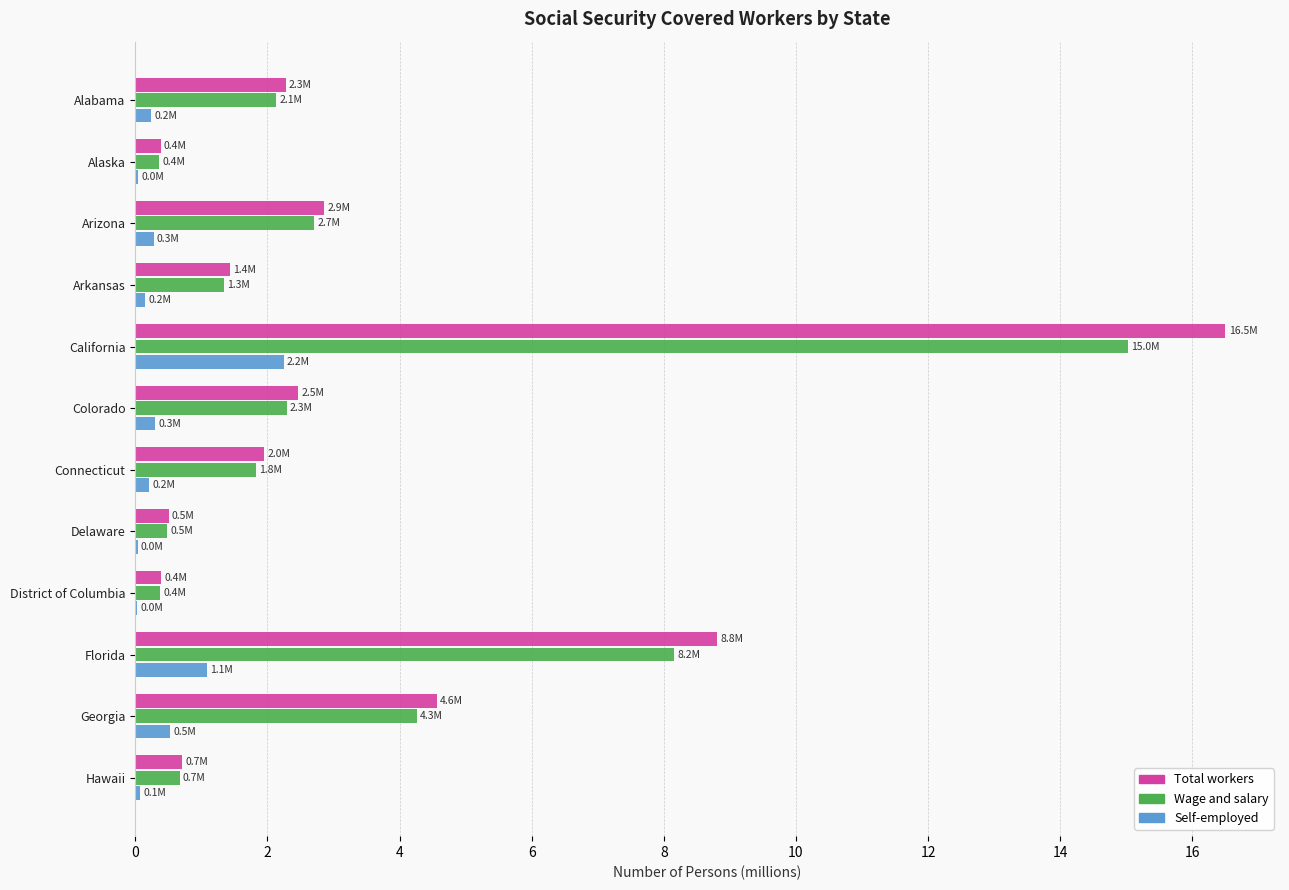

Which series has the largest range (max minus min)?

Total workers